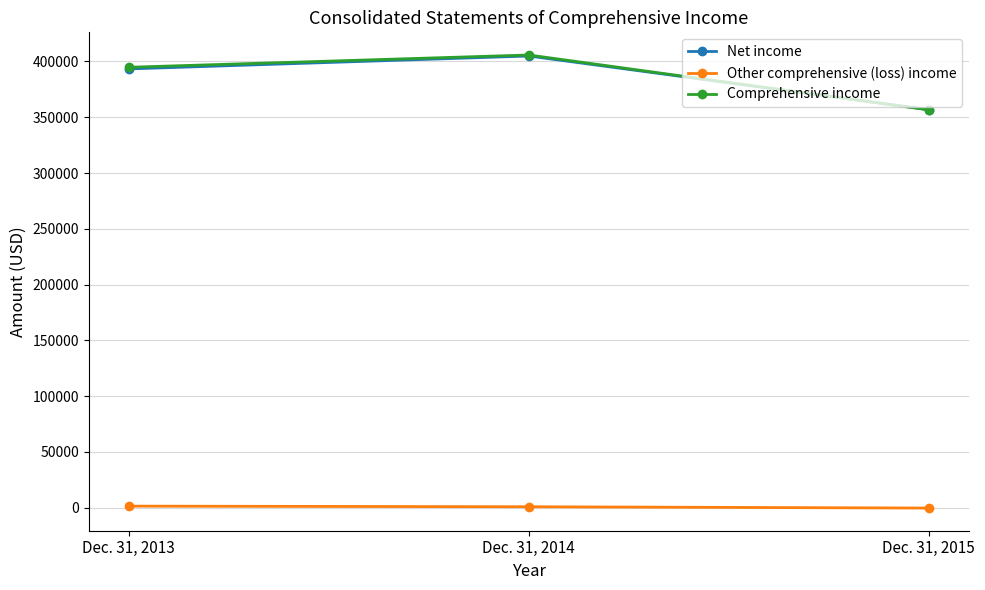

The value of Comprehensive income at Dec. 31, 2015 is 169973. True or false?

False